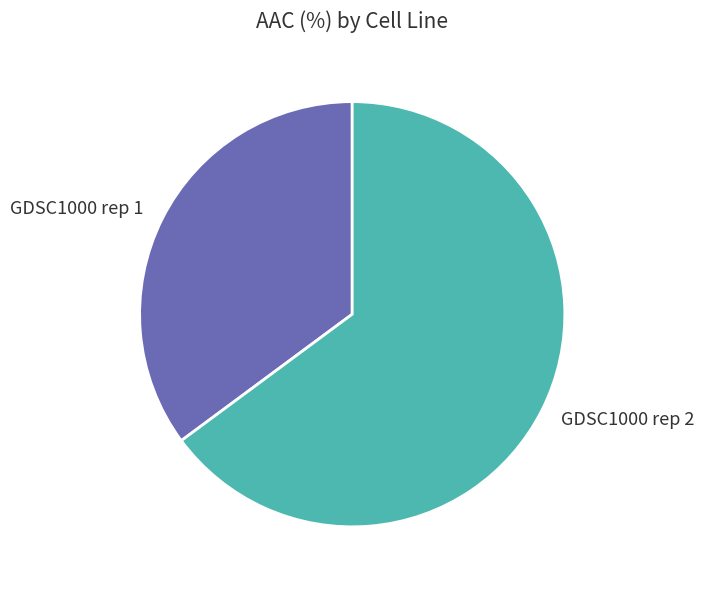

How many slices are in this pie chart?

2